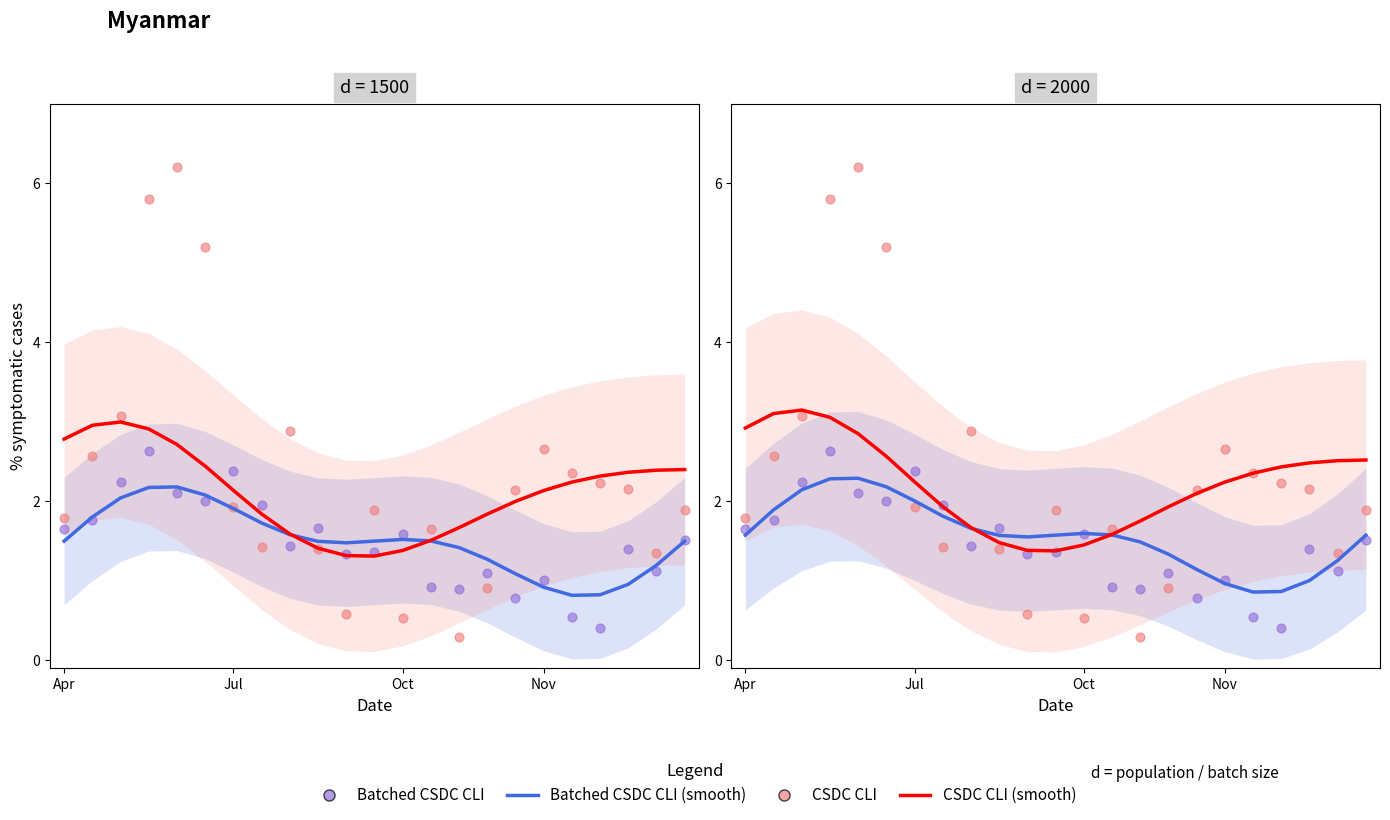

Which series has the largest total across all categories?

CSDC CLI